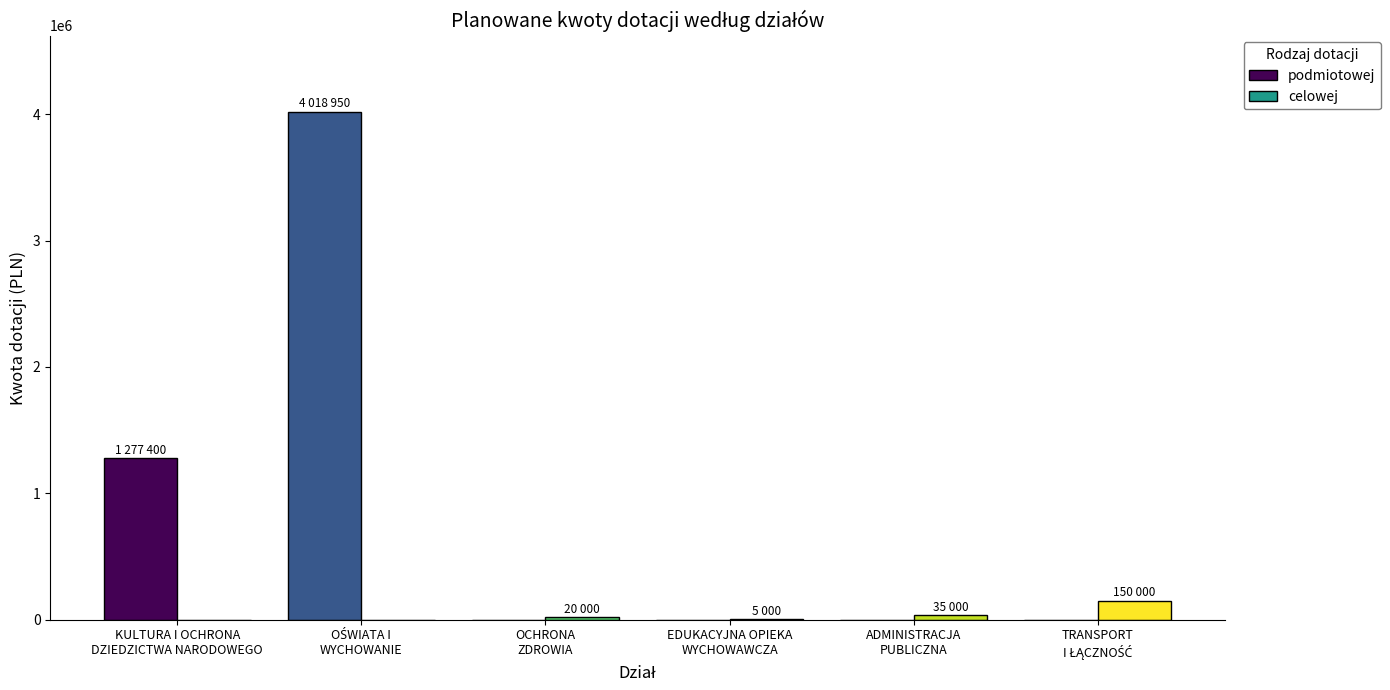

How many series are shown in this chart?

2